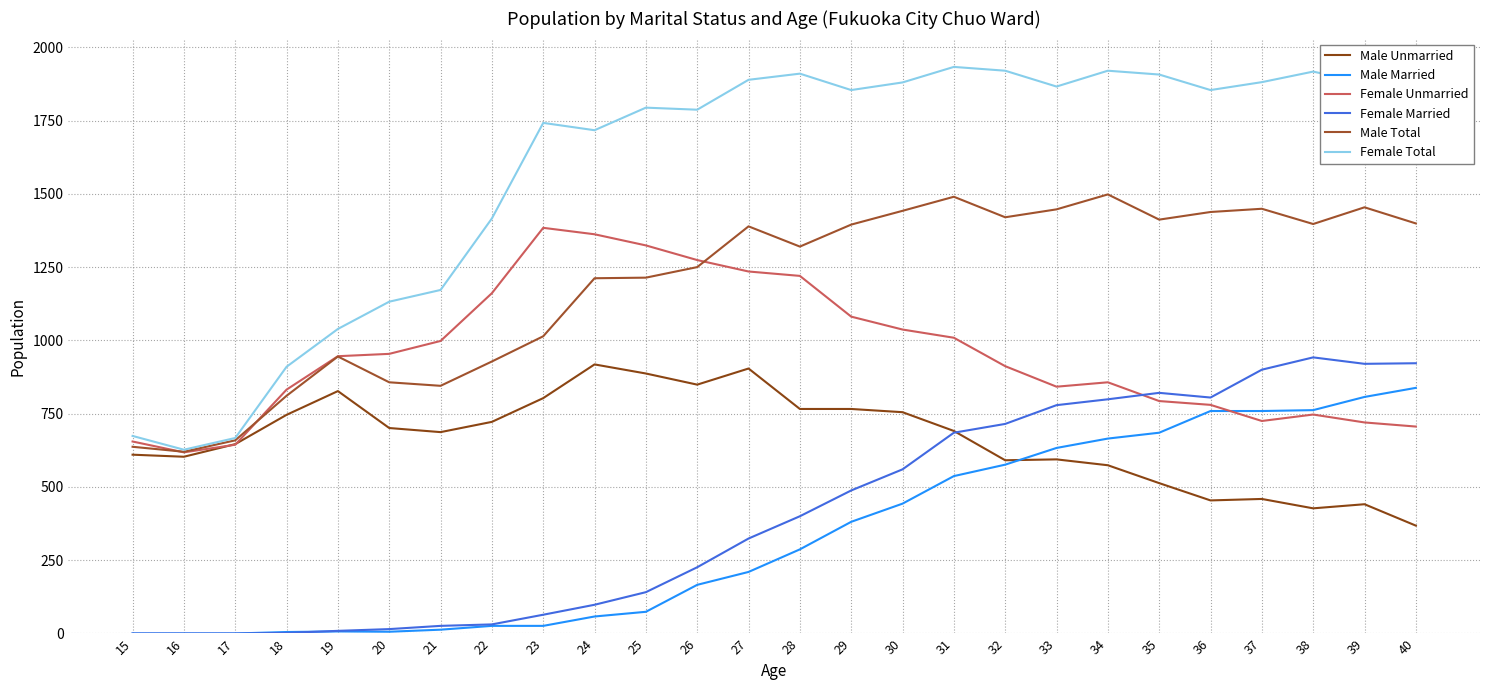

Rank the series at 16 from lowest to highest value.

Male Married, Female Married, Male Unmarried, Female Unmarried, Male Total, Female Total